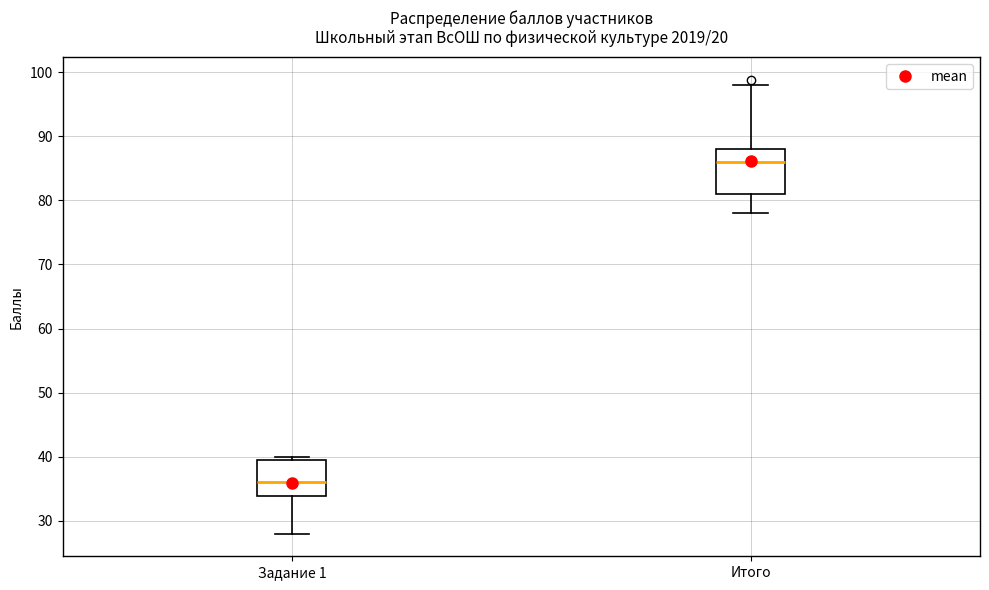

Which box has the highest median line?

Итого